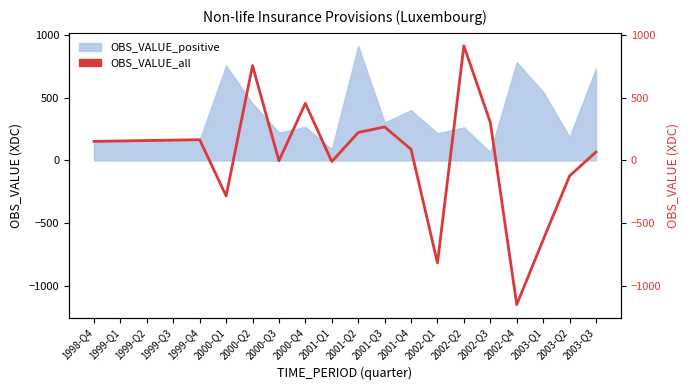

How many data points are less than 155?

10